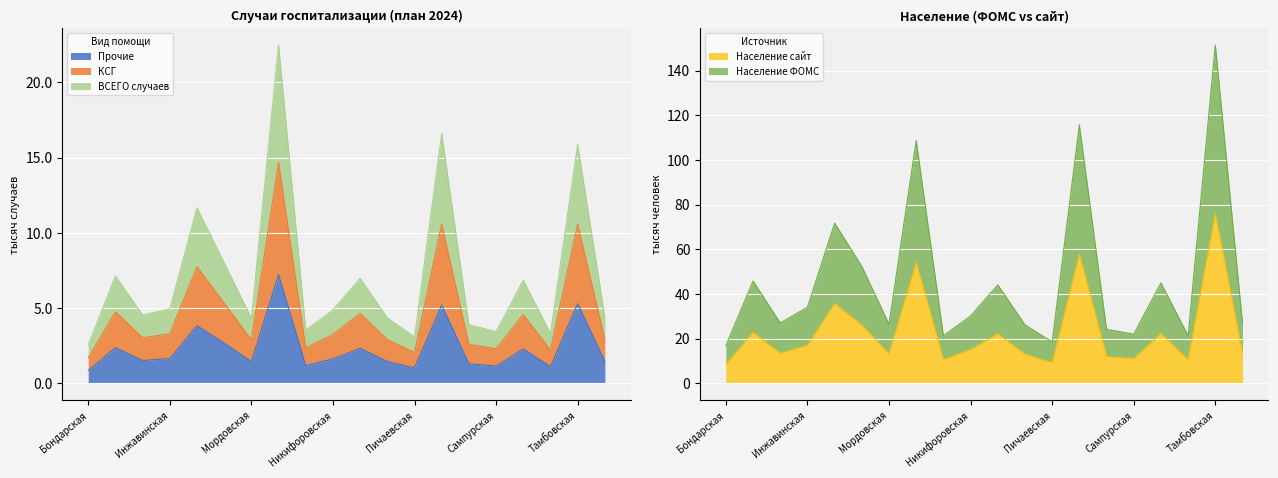

What is the label of the 7th point from the right?

Рассказовская